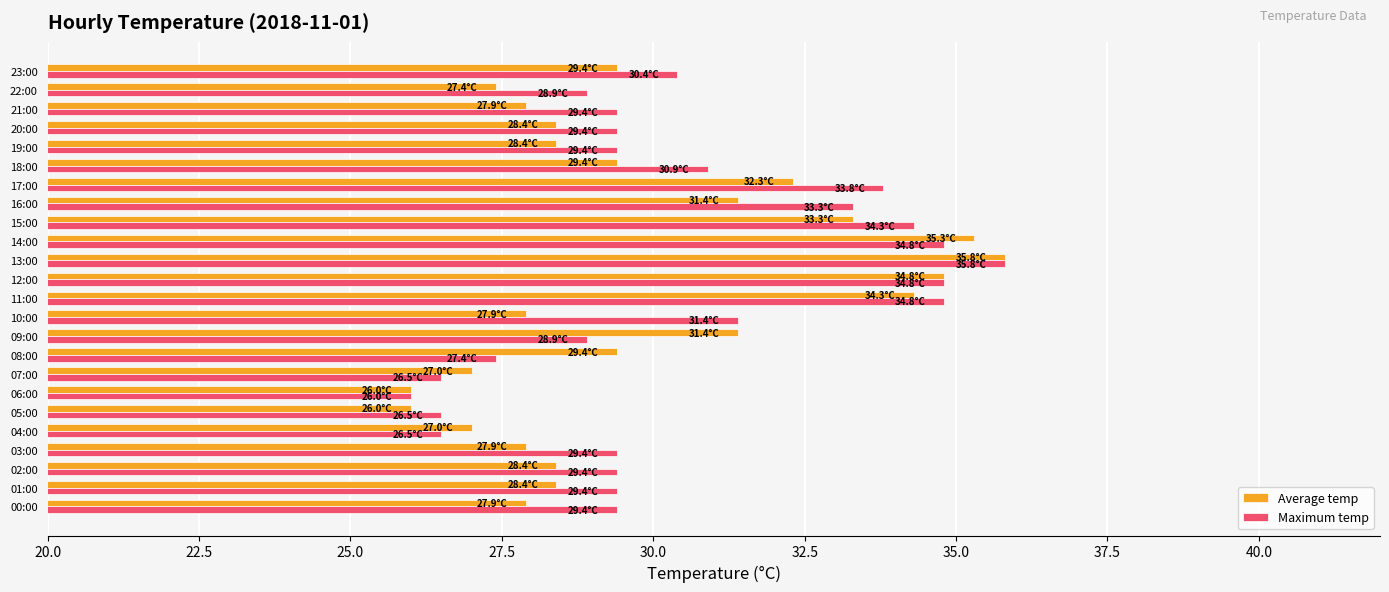

Rank the series at 23:00 from highest to lowest value.

Maximum temp, Average temp